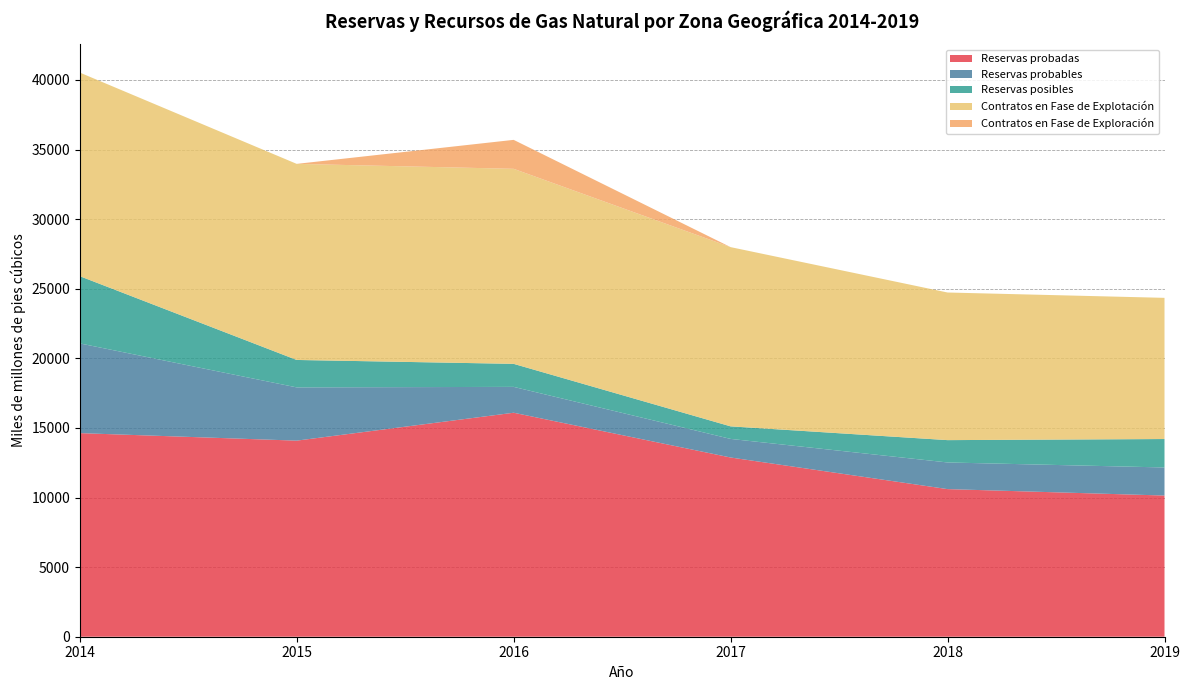

Reading left to right, what are all the values shown in this chart?

Reservas probadas: 14626.0	14086.0	16090.8	12875.0	10604.2	10142.4
Reservas probables: 6445.2	3825.0	1857.1	1335.0	1914.0	2015.8
Reservas posibles: 4830.0	1971.0	1654.0	902.0	1604.8	2043.3
Contratos en Fase de Explotación: 14626.0	14086.0	14010.8	12875.0	10604.2	10142.4
Contratos en Fase de Exploración: 0.0	0.0	2080.0	0.0	0.0	0.0